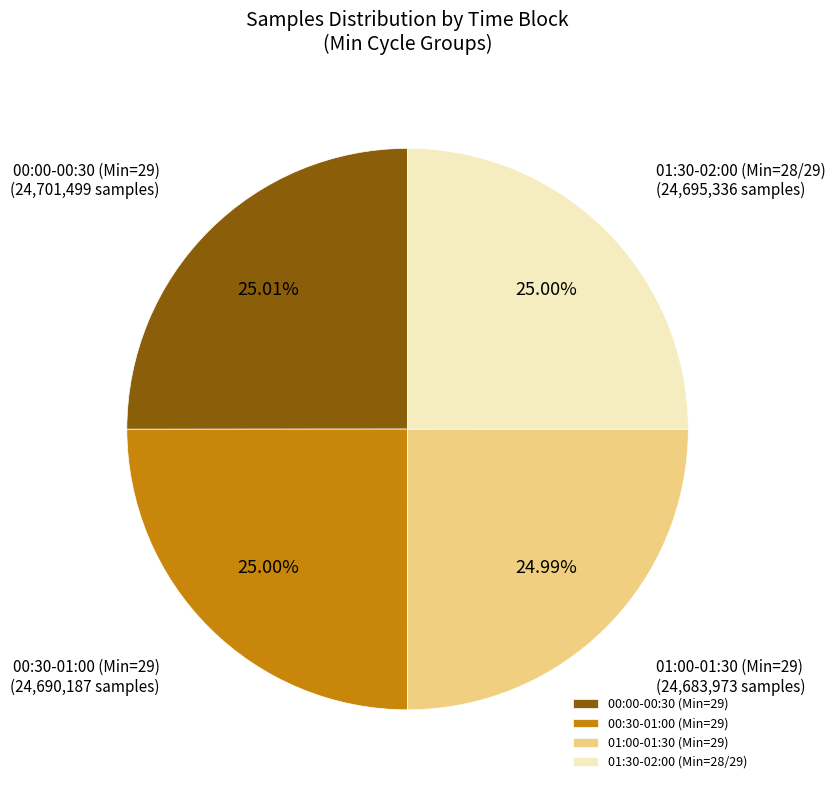

Count the number of slices in the pie.

4